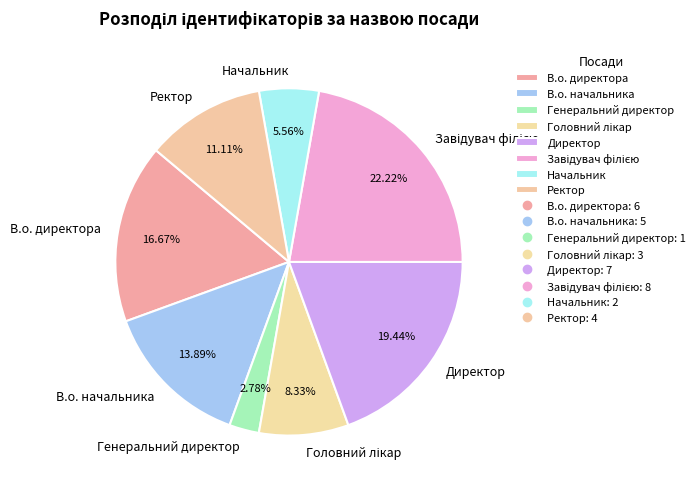

Does В.о. директора account for over 50% of the chart?

No